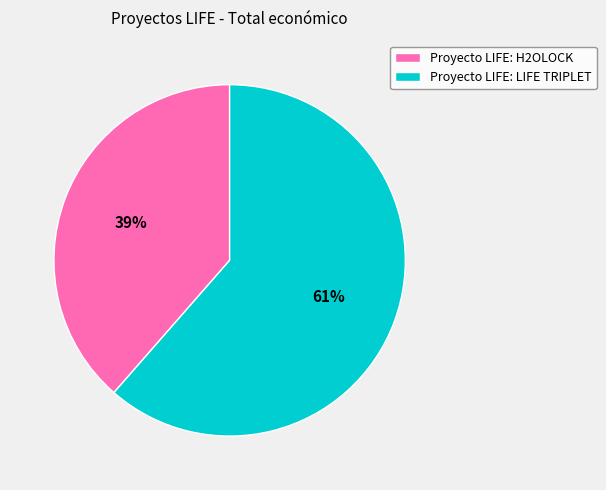

To the nearest percent, what is the combined percentage of Proyecto LIFE: H2OLOCK and Proyecto LIFE: LIFE TRIPLET?

100%